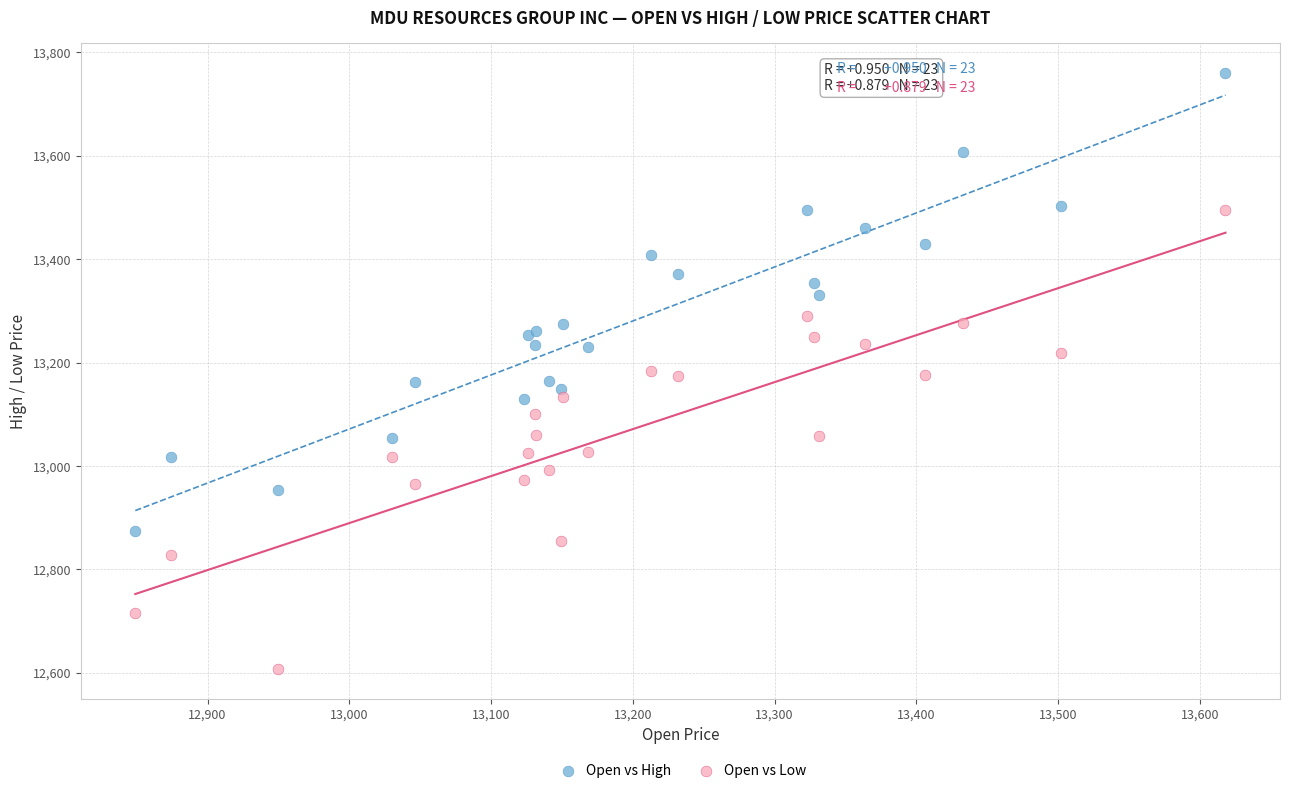

Which series reaches the minimum Y coordinate?

Open vs Low